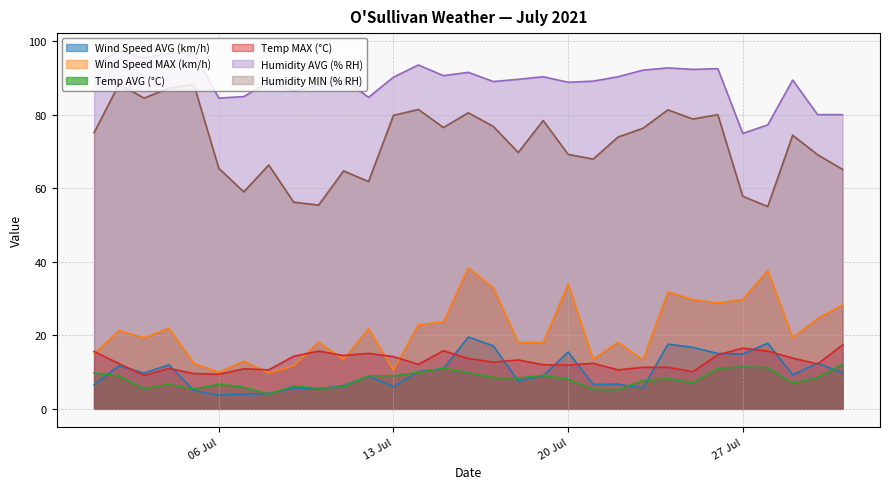

What position from the right is 19/07/2021?

13